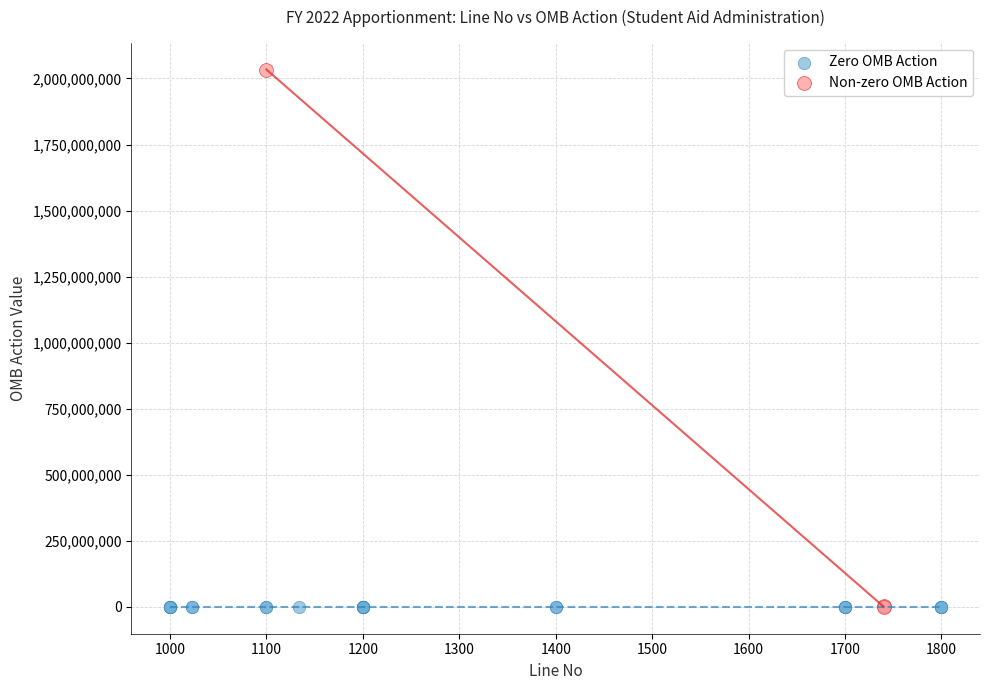

Which series reaches the maximum Y coordinate?

Non-zero OMB Action